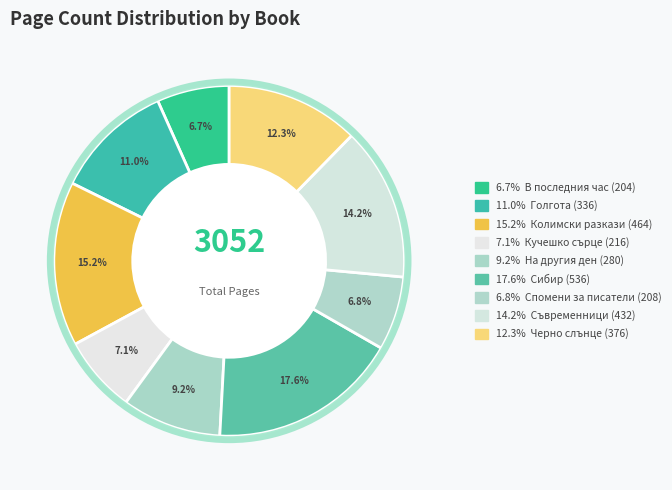

To the nearest percent, what is the average slice percentage?

11%